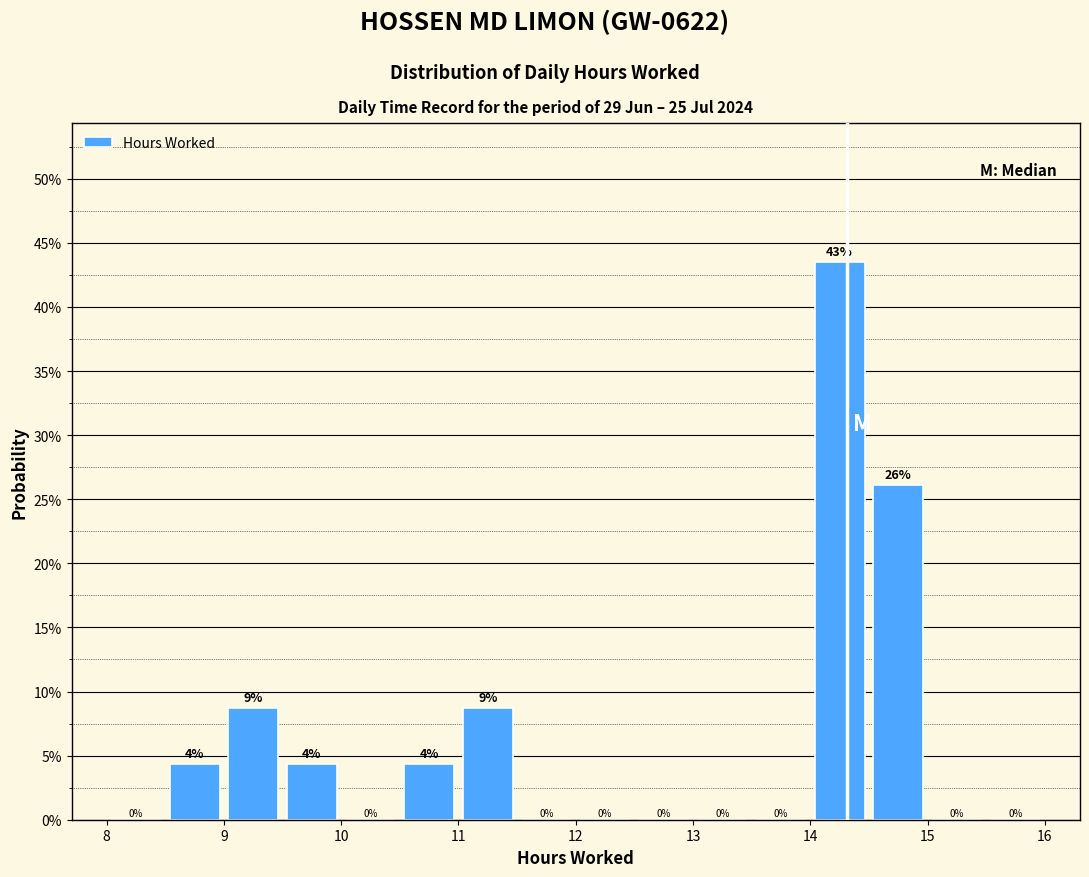

Which range on the x-axis has the tallest bar?

14.0 to 14.5